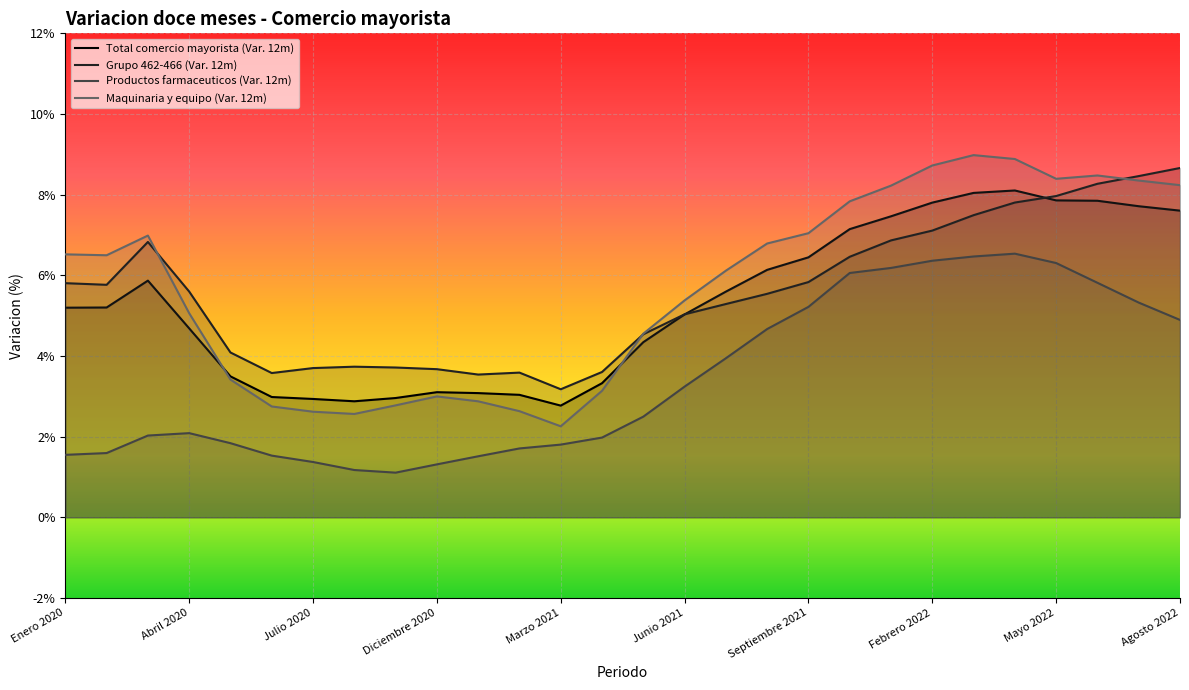

What is the difference between the maximum and minimum values in the Productos farmaceuticos (Var. 12m) series?

5.4